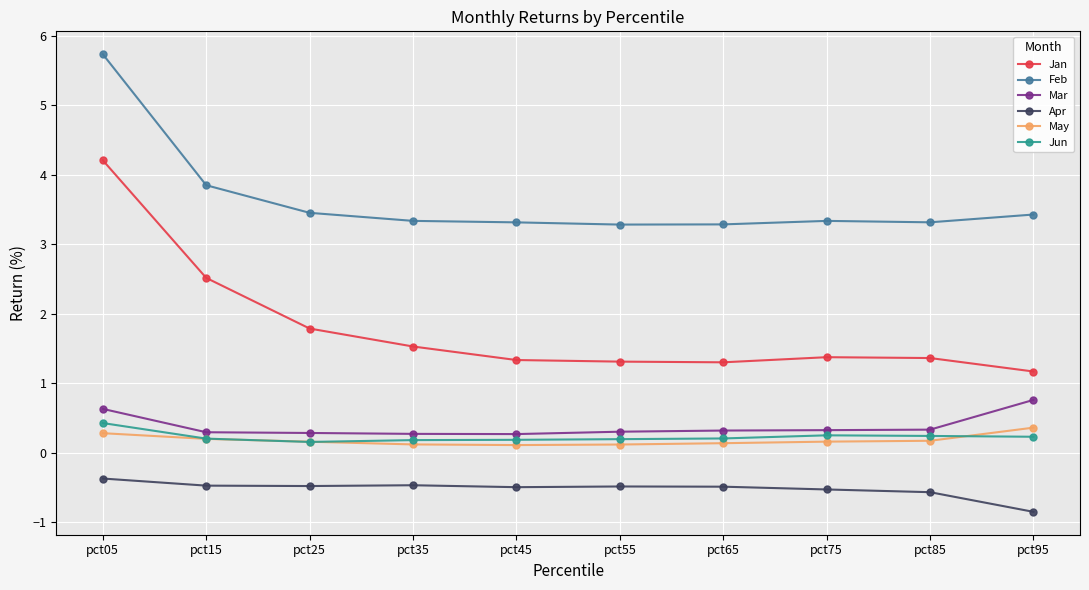

What is the total value across all series at pct45?

4.7